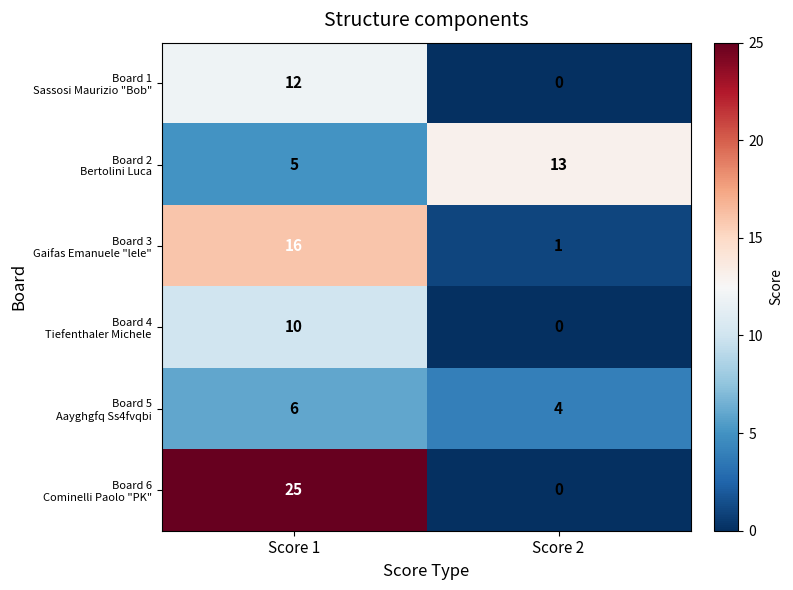

At which category is the sum across all series the highest?

Score 1